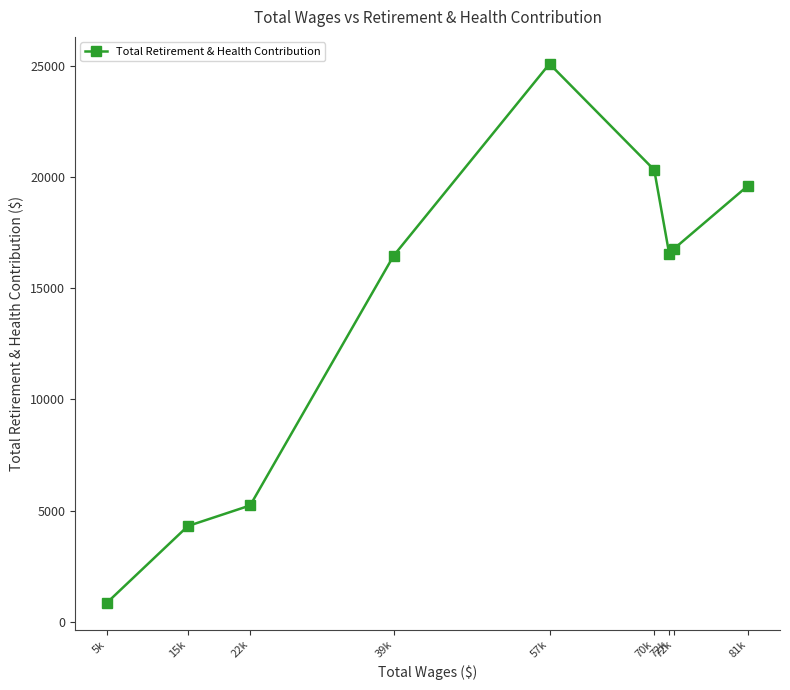

Between 57k and 81k, which is larger?

57k